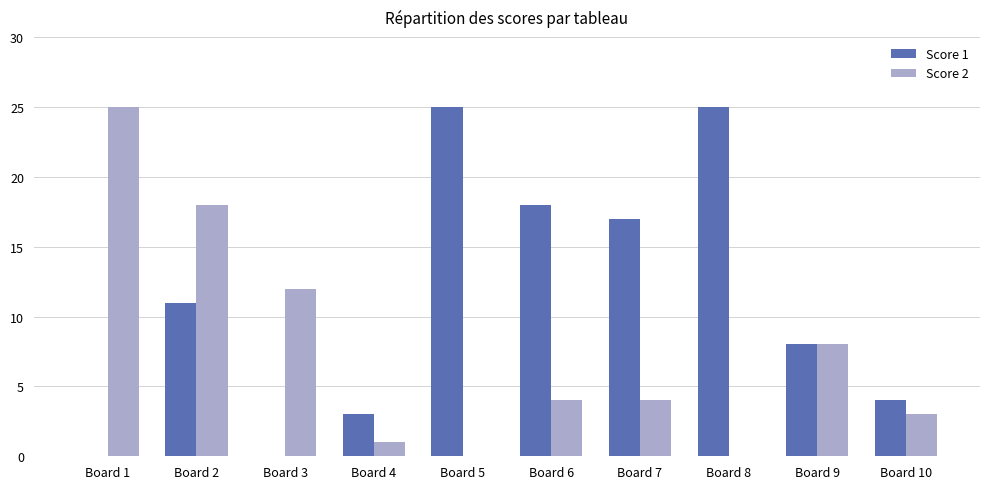

The value of Score 2 at Board 2 is 5. True or false?

False